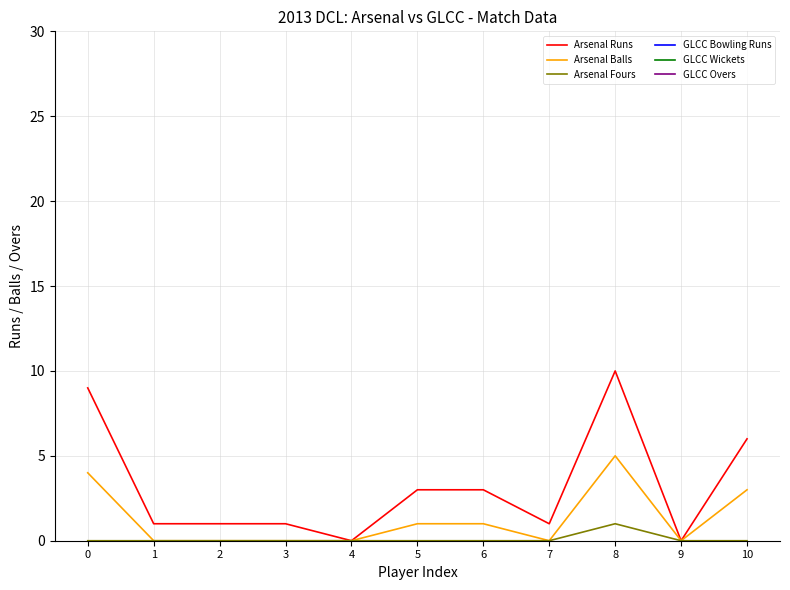

True or false: GLCC Wickets has more than 1 interior local peaks.

False